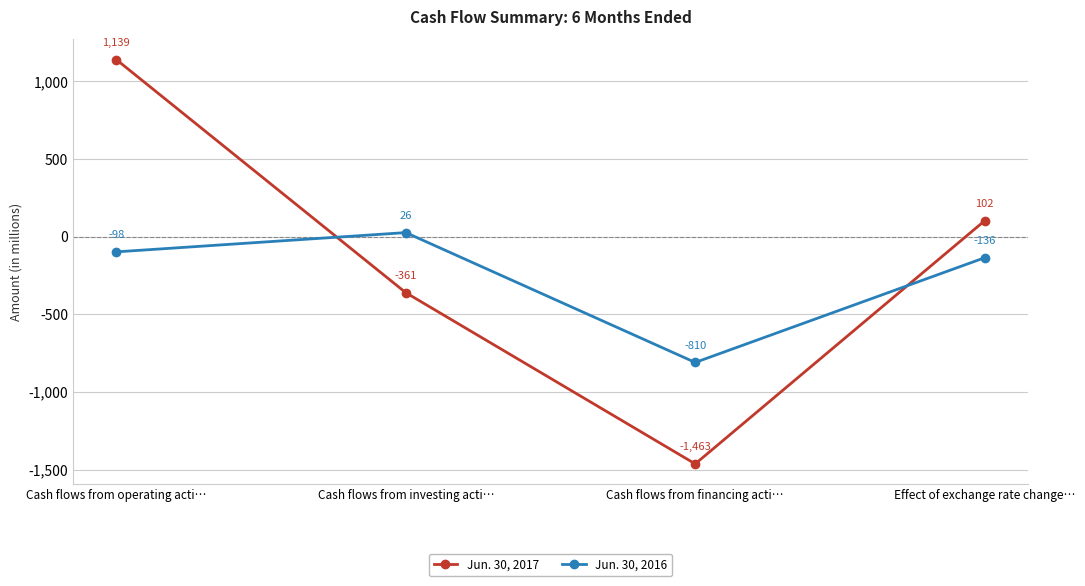

What are all the series names shown in the legend?

Jun. 30, 2017, Jun. 30, 2016